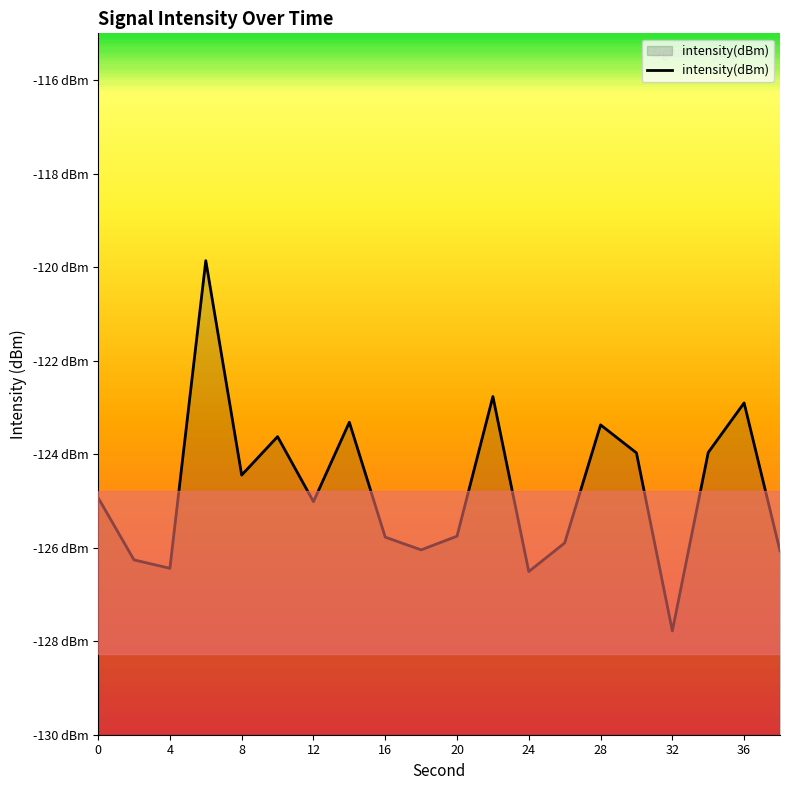

At which category does the data reach its first local valley?

4